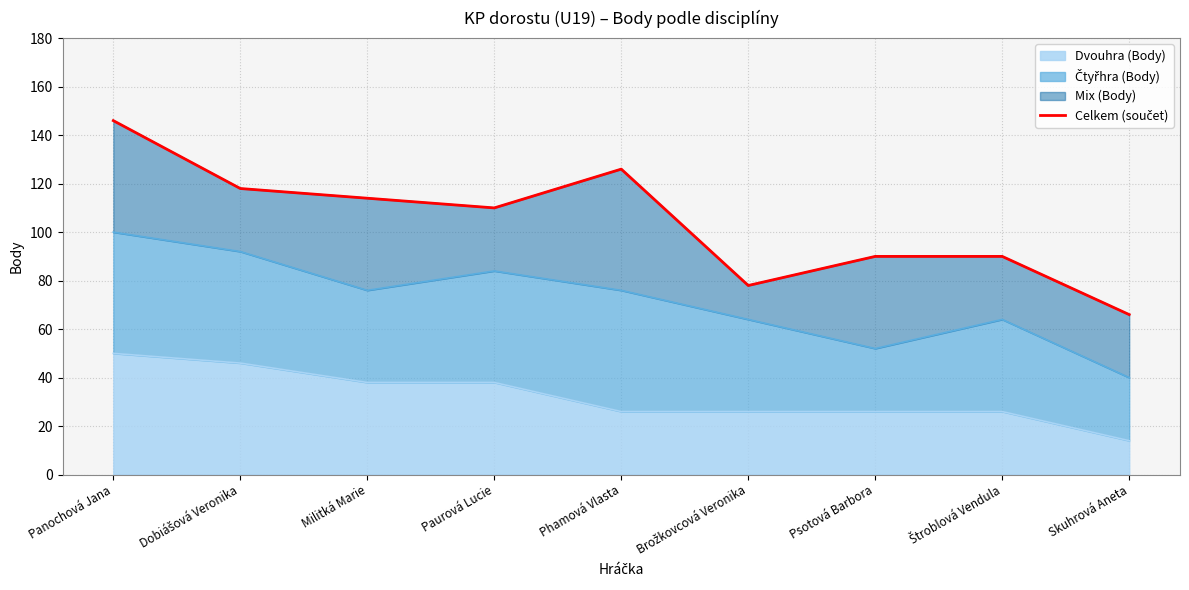

List the labels in order of value, largest first.

Panochová Jana, Phamová Vlasta, Dobiášová Veronika, Militká Marie, Paurová Lucie, Psotová Barbora, Štroblová Vendula, Brožkovcová Veronika, Skuhrová Aneta